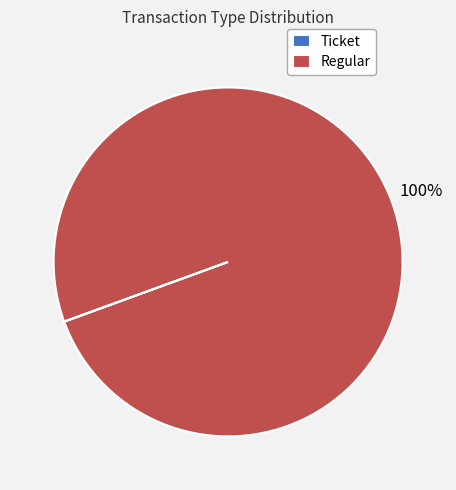

To the nearest percent, what is the average slice percentage?

50%